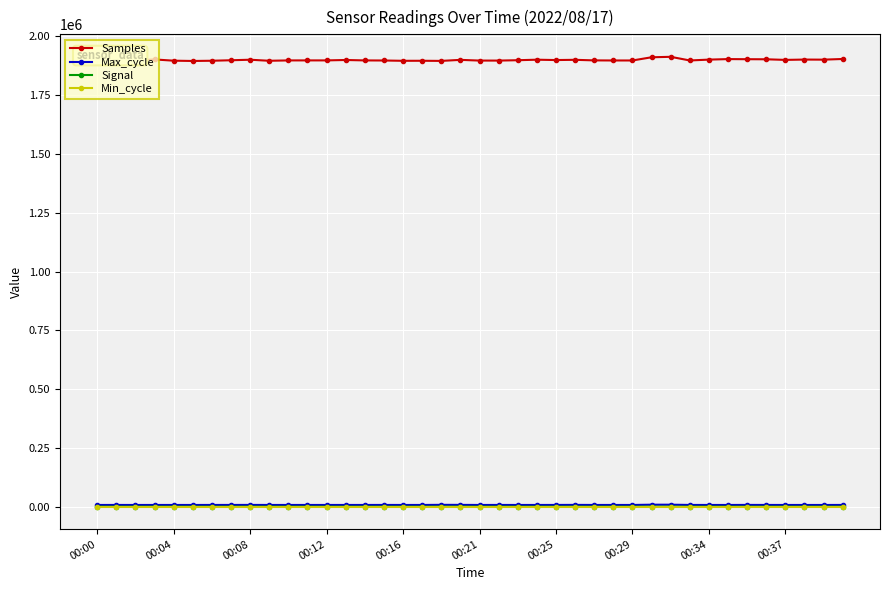

What is the value of the Signal point at the 2nd from the left?

-69